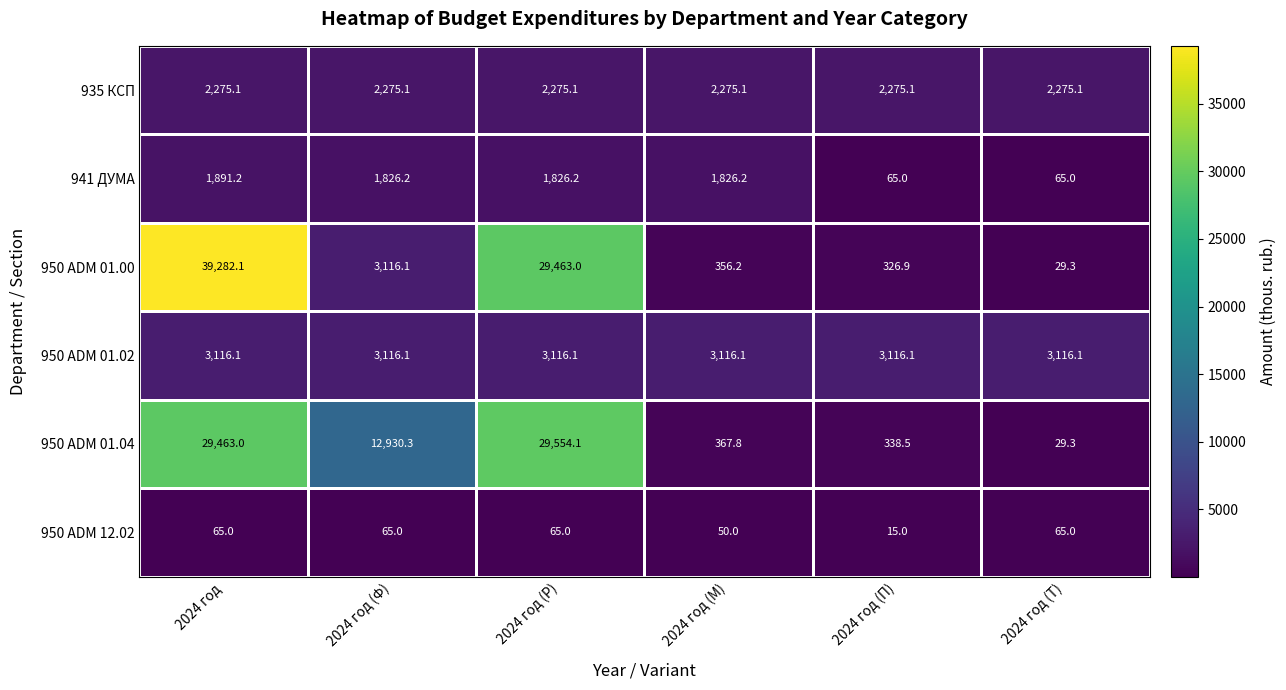

What is the average value of the 950 ADM 01.00 series?

12095.6